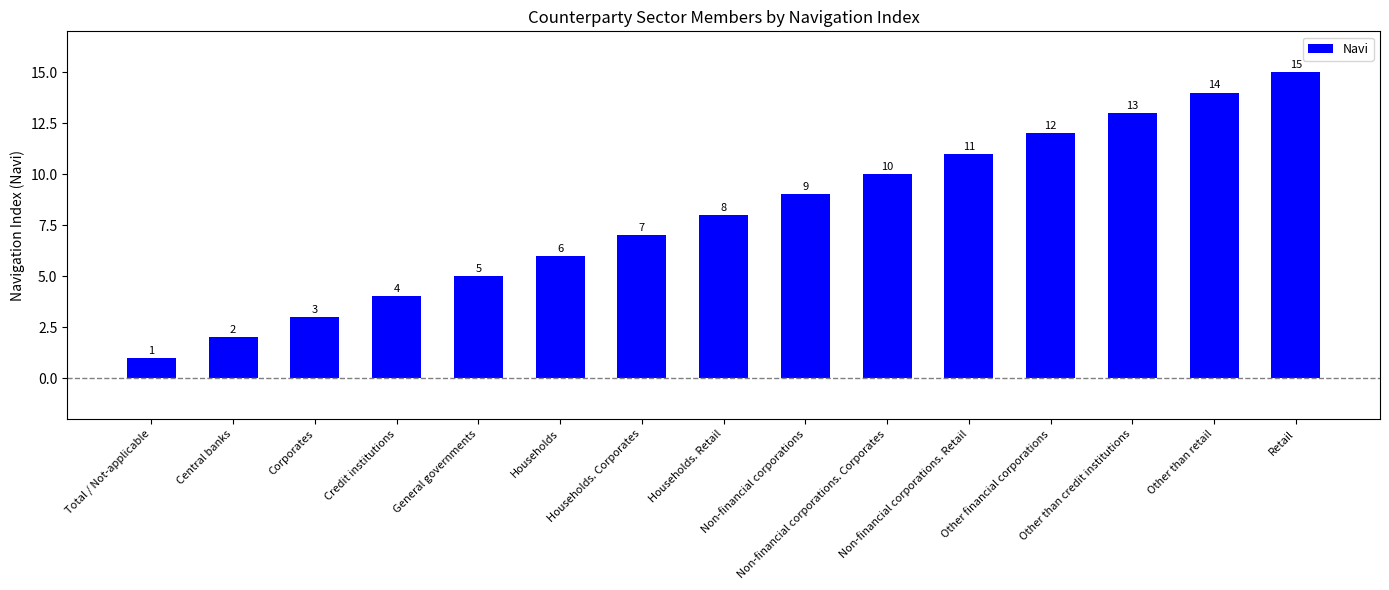

Rank the categories by value from lowest to highest.

Total / Not-applicable, Central banks, Corporates, Credit institutions, General governments, Households, Households. Corporates, Households. Retail, Non-financial corporations, Non-financial corporations. Corporates, Non-financial corporations. Retail, Other financial corporations, Other than credit institutions, Other than retail, Retail